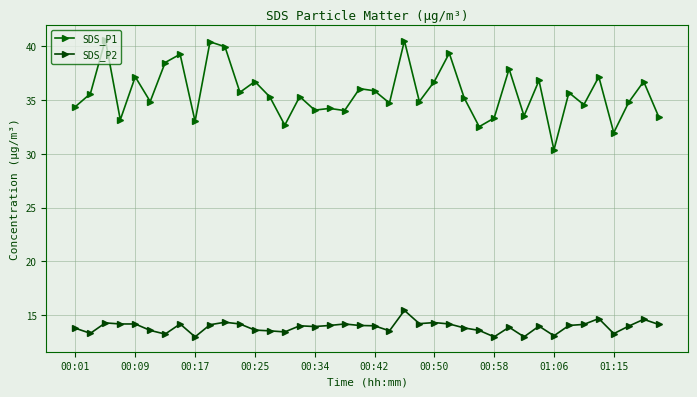

True or false: SDS_P1 and SDS_P2 intersect in this chart.

False